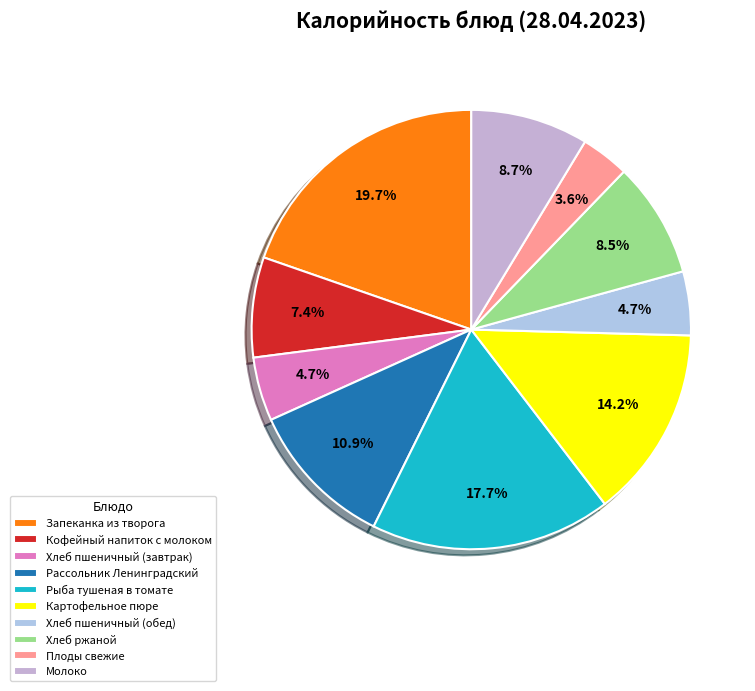

What percentage is the Рассольник Ленинградский slice, to the nearest percent?

11%